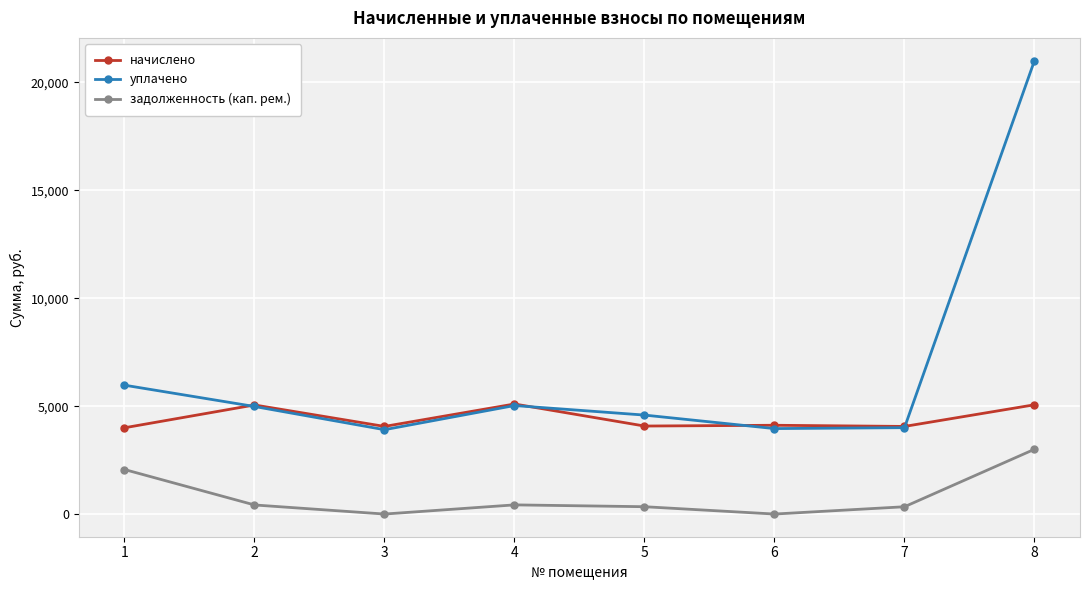

At which category does уплачено reach its first local valley?

3